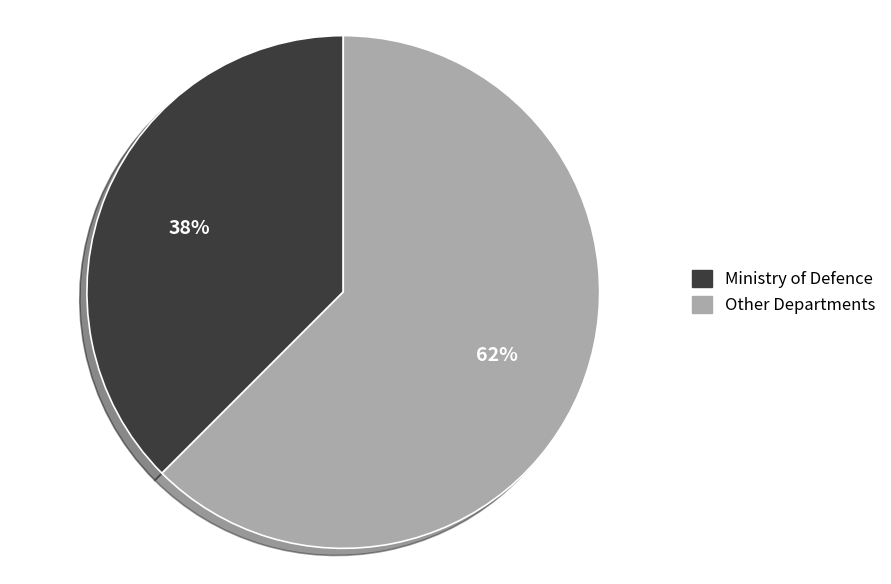

To the nearest percent, what is the average slice percentage?

50%